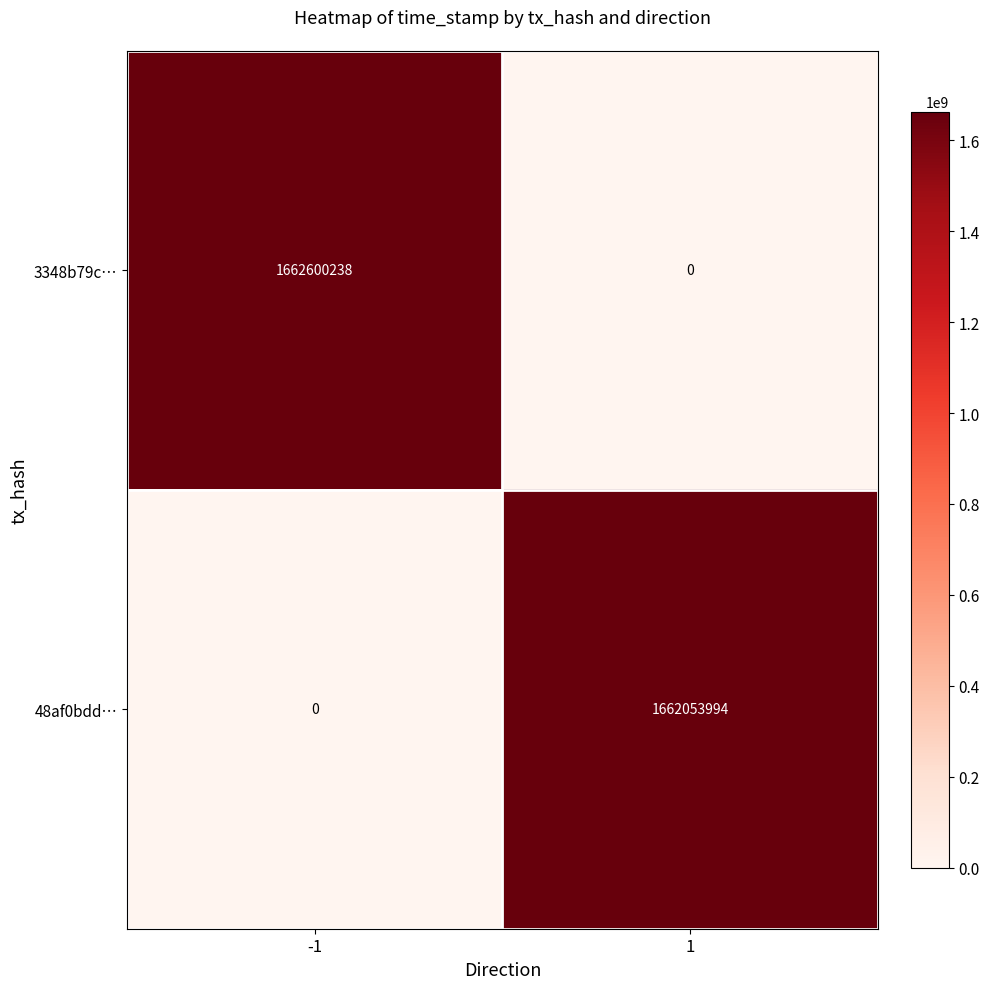

What is the average value of the 3348b79c… series?

831300119